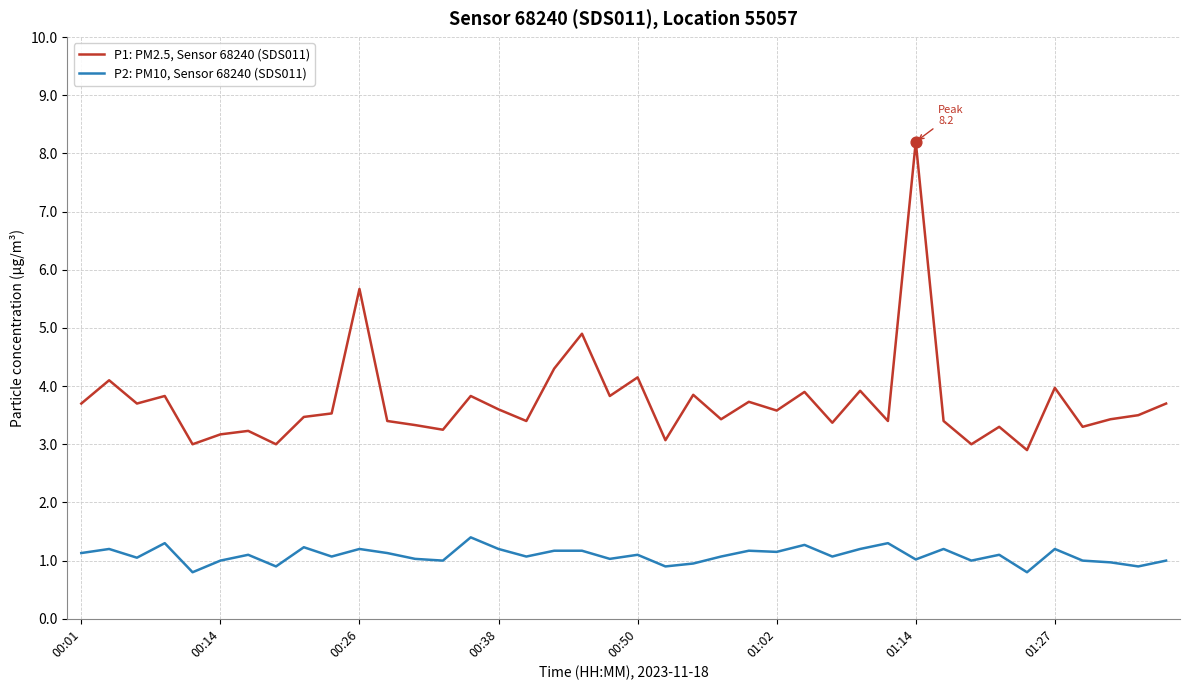

Which series has the largest range (max minus min)?

P1: PM2.5, Sensor 68240 (SDS011)